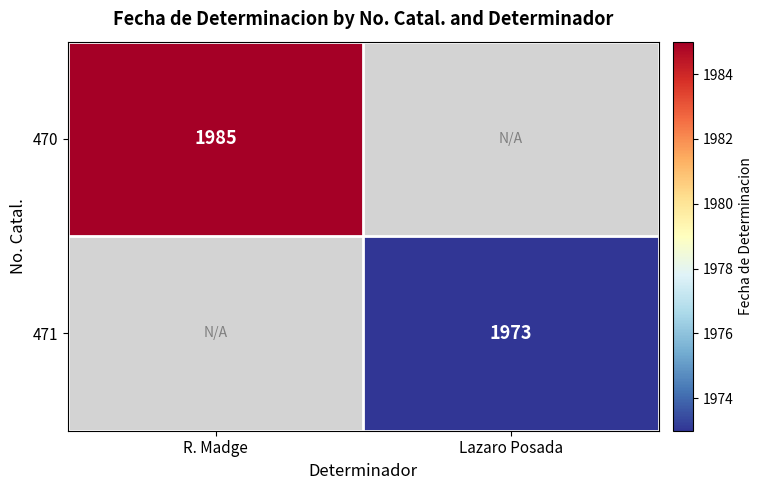

The 471 series shows 0 at R. Madge. True or false?

True